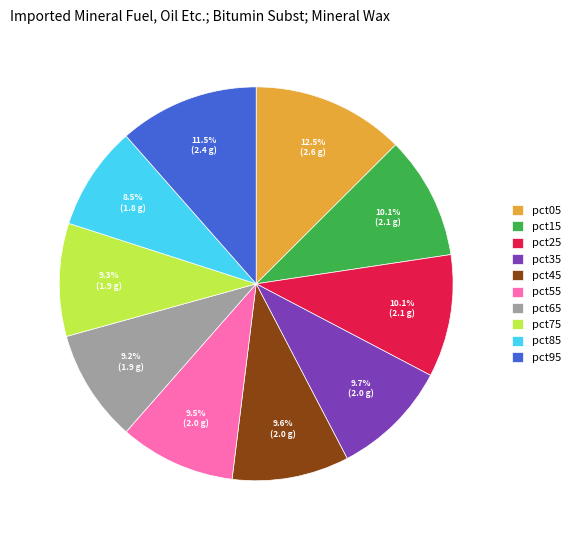

What percentage is NOT represented by pct85?

91.5%